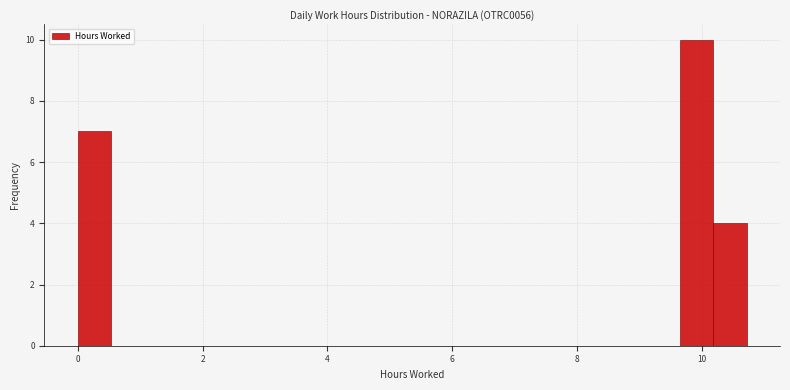

Read against the x-axis, roughly where is the centre of the tallest bar?

10.0